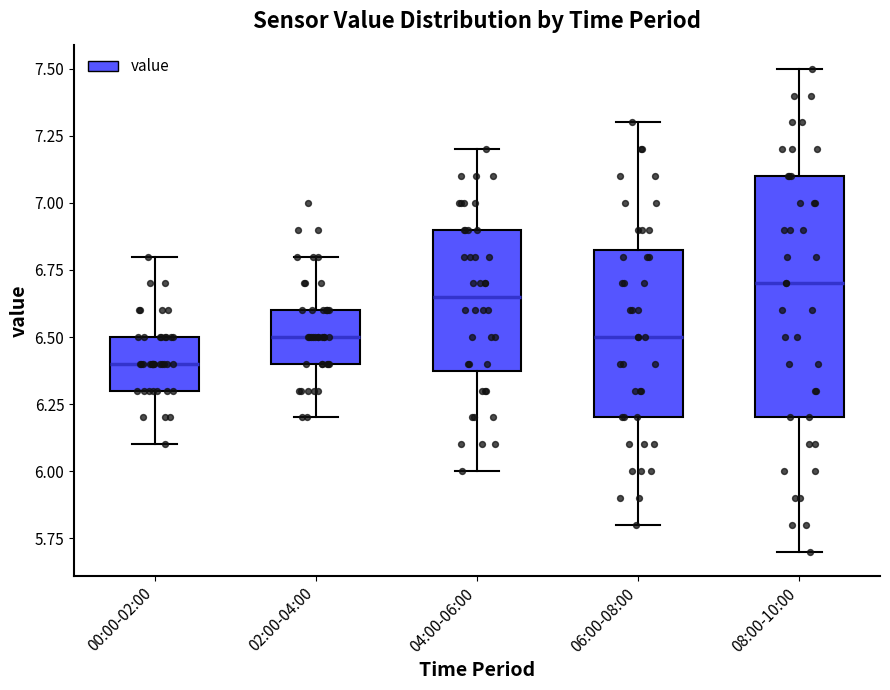

Reading left to right, transcribe this box plot: for each box, give where its median line is, the range the box spans, and where its two whiskers end, as read against the y-axis. The values are not printed on the chart, so give them approximately, as read against the axis.

00:00-02:00: median 6.40, box 6.30 to 6.50, whiskers 6.10 to 6.80
02:00-04:00: median 6.50, box 6.40 to 6.60, whiskers 6.20 to 6.80
04:00-06:00: median 6.65, box 6.40 to 6.90, whiskers 6.00 to 7.20
06:00-08:00: median 6.50, box 6.20 to 6.85, whiskers 5.80 to 7.30
08:00-10:00: median 6.70, box 6.20 to 7.10, whiskers 5.70 to 7.50